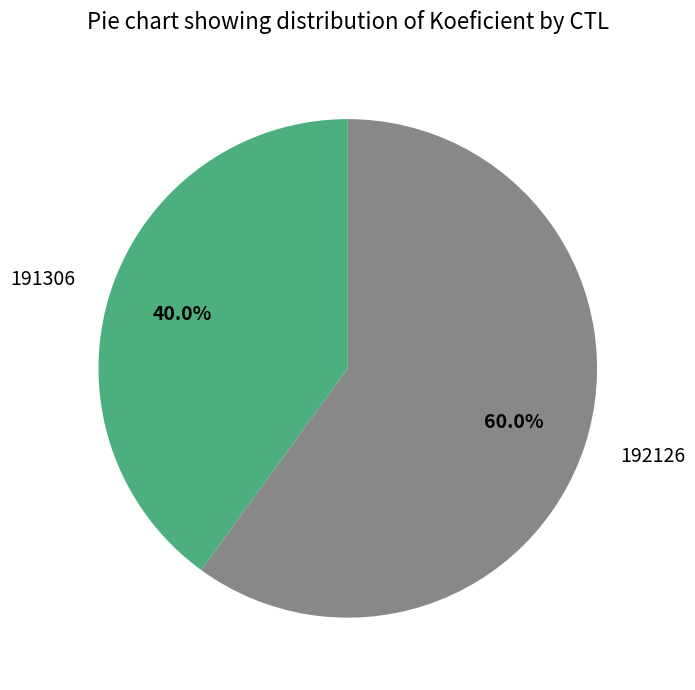

Rank the categories by value from lowest to highest.

191306, 192126